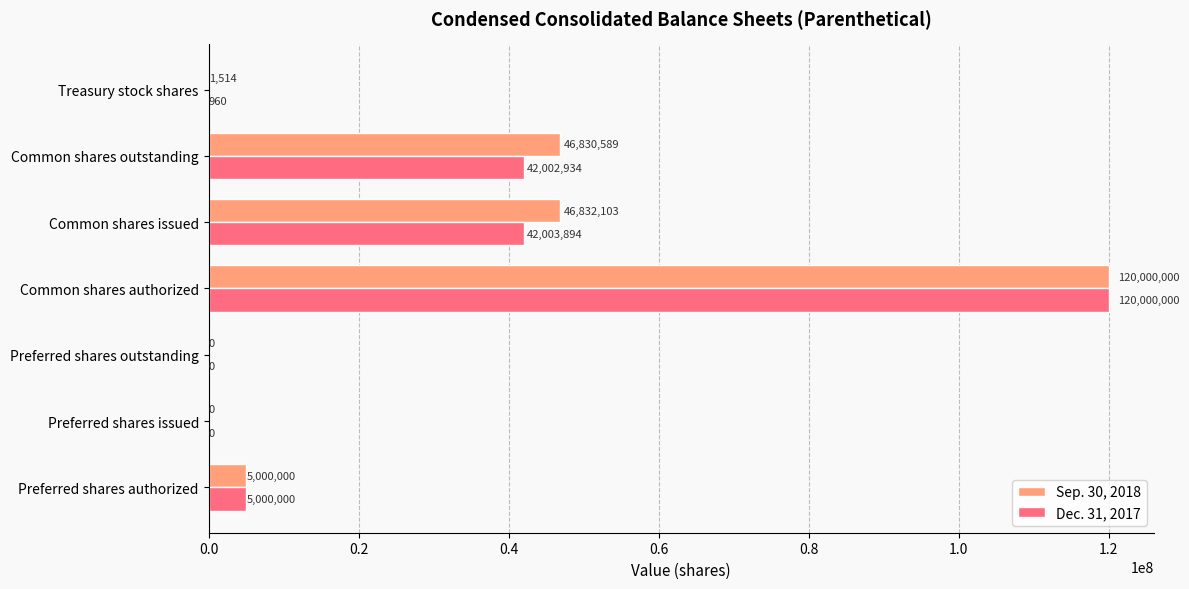

What is the sum of all Sep. 30, 2018 values?

218664206